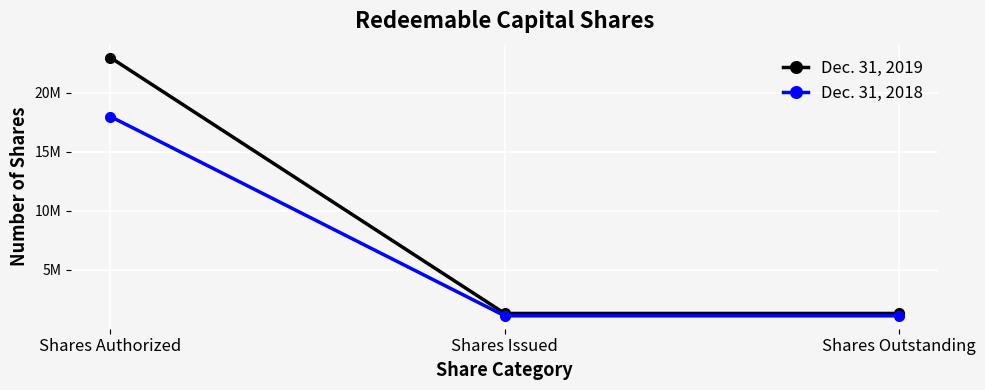

What are all the series names shown in the legend?

Dec. 31, 2019, Dec. 31, 2018